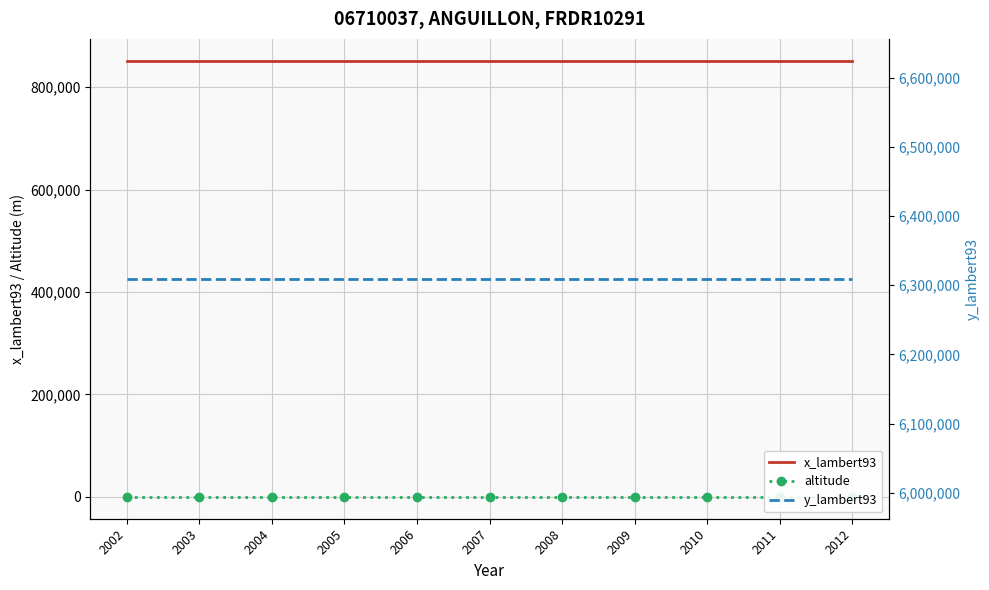

What value does the x_lambert93 series have at 2010?

851924